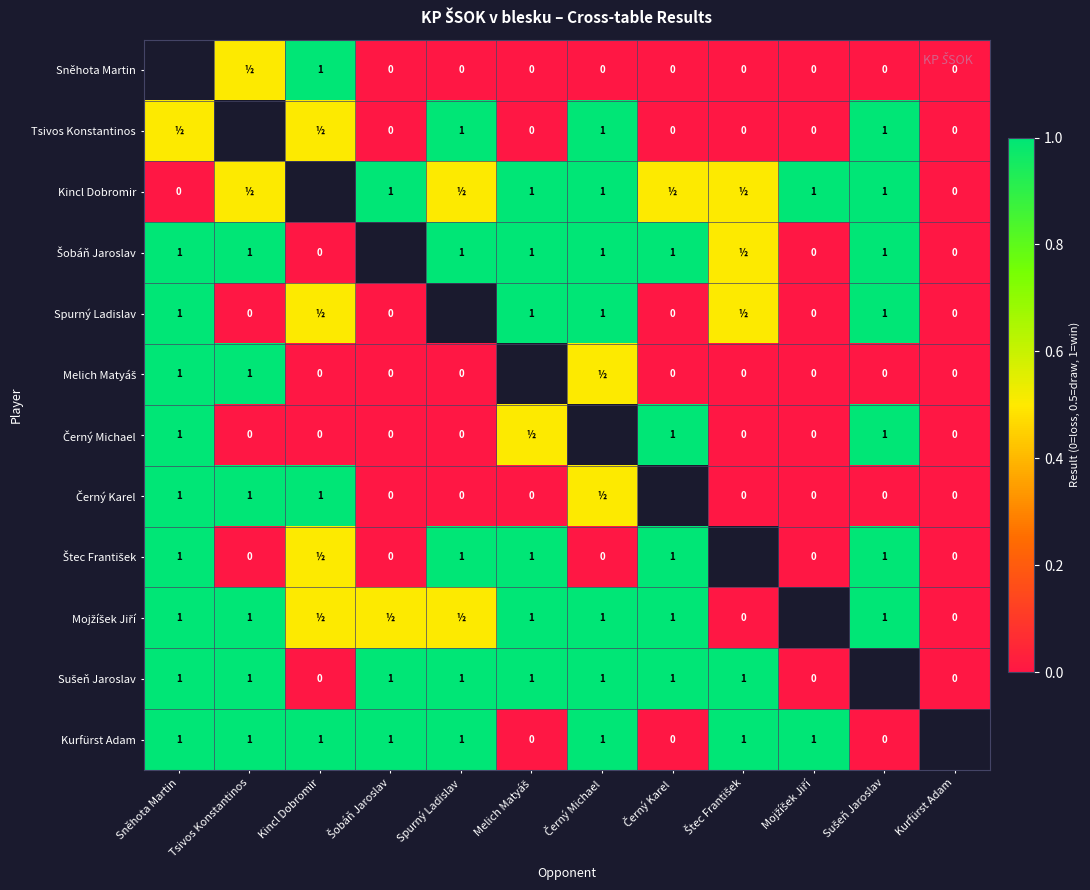

Which has a higher value, Mojžíšek Jiří or Štec František?

Mojžíšek Jiří